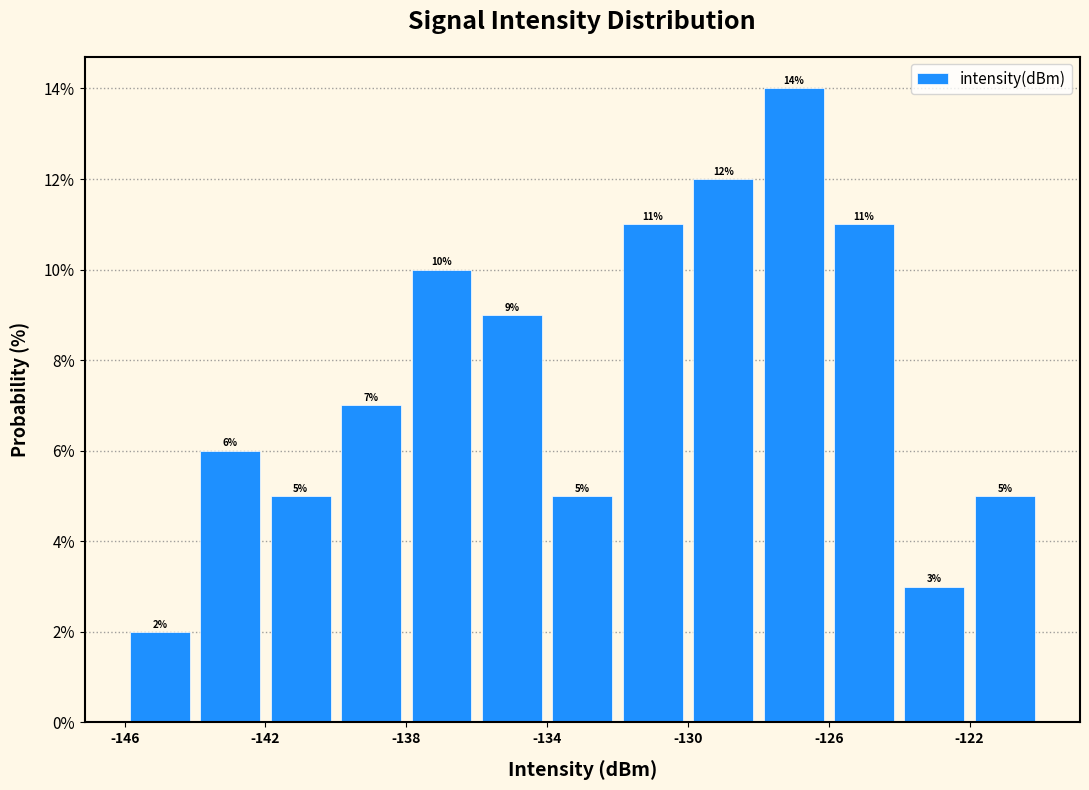

Reading left to right, list every bar in this chart as the range it spans on the x-axis followed by its height.

-146 to -144: 2
-144 to -142: 6
-142 to -140: 5
-140 to -138: 7
-138 to -136: 10
-136 to -134: 9
-134 to -132: 5
-132 to -130: 11
-130 to -128: 12
-128 to -126: 14
-126 to -124: 11
-124 to -122: 3
-122 to -120: 5